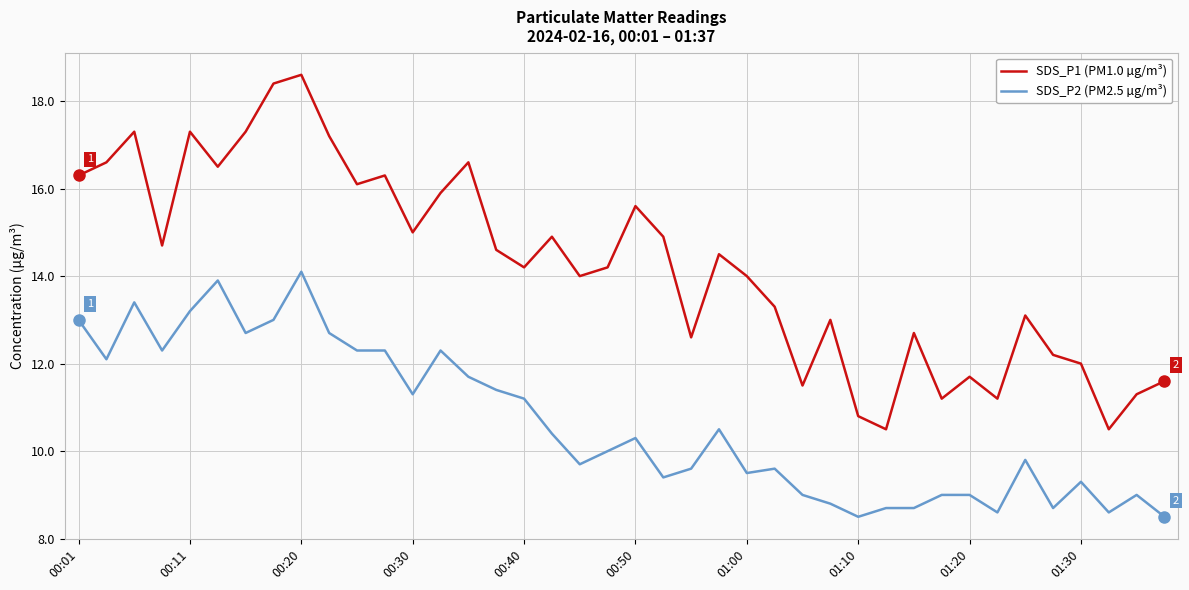

Does the chart have visible grid lines?

Yes